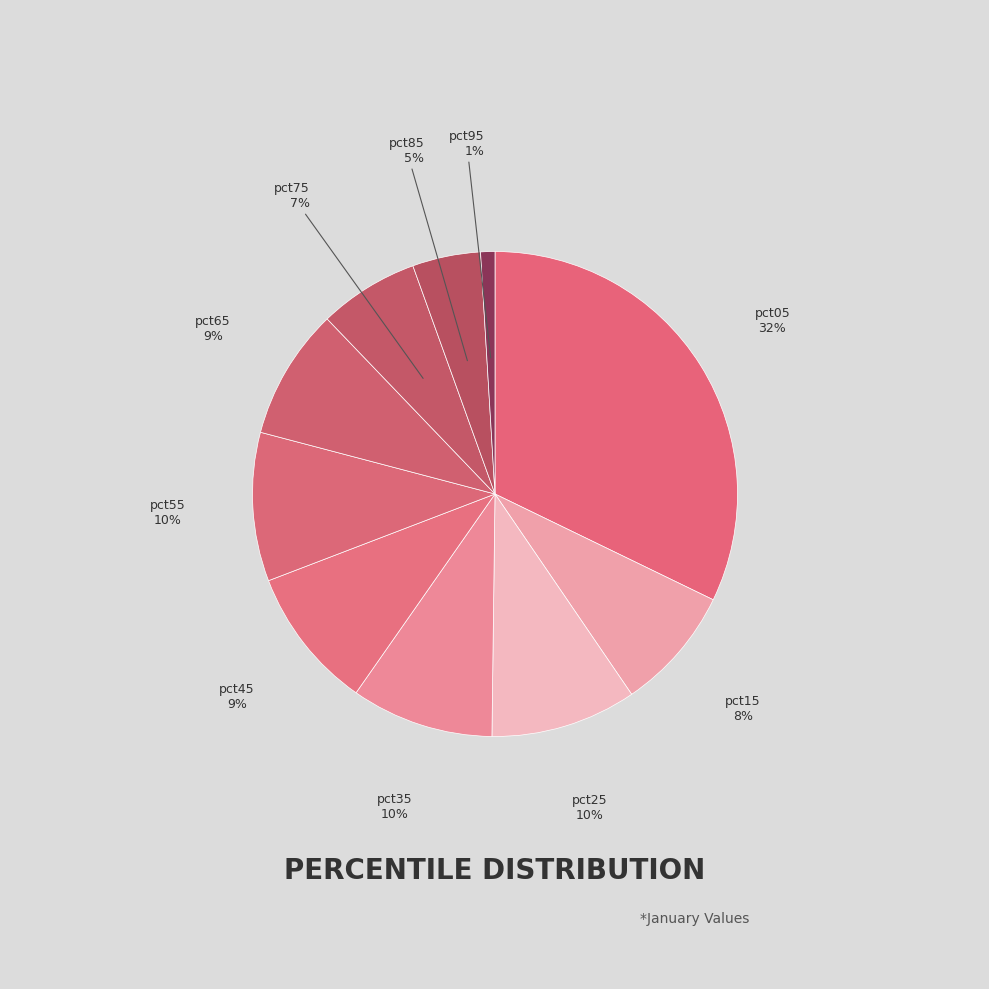

Is there any slice that represents more than half of the pie?

No